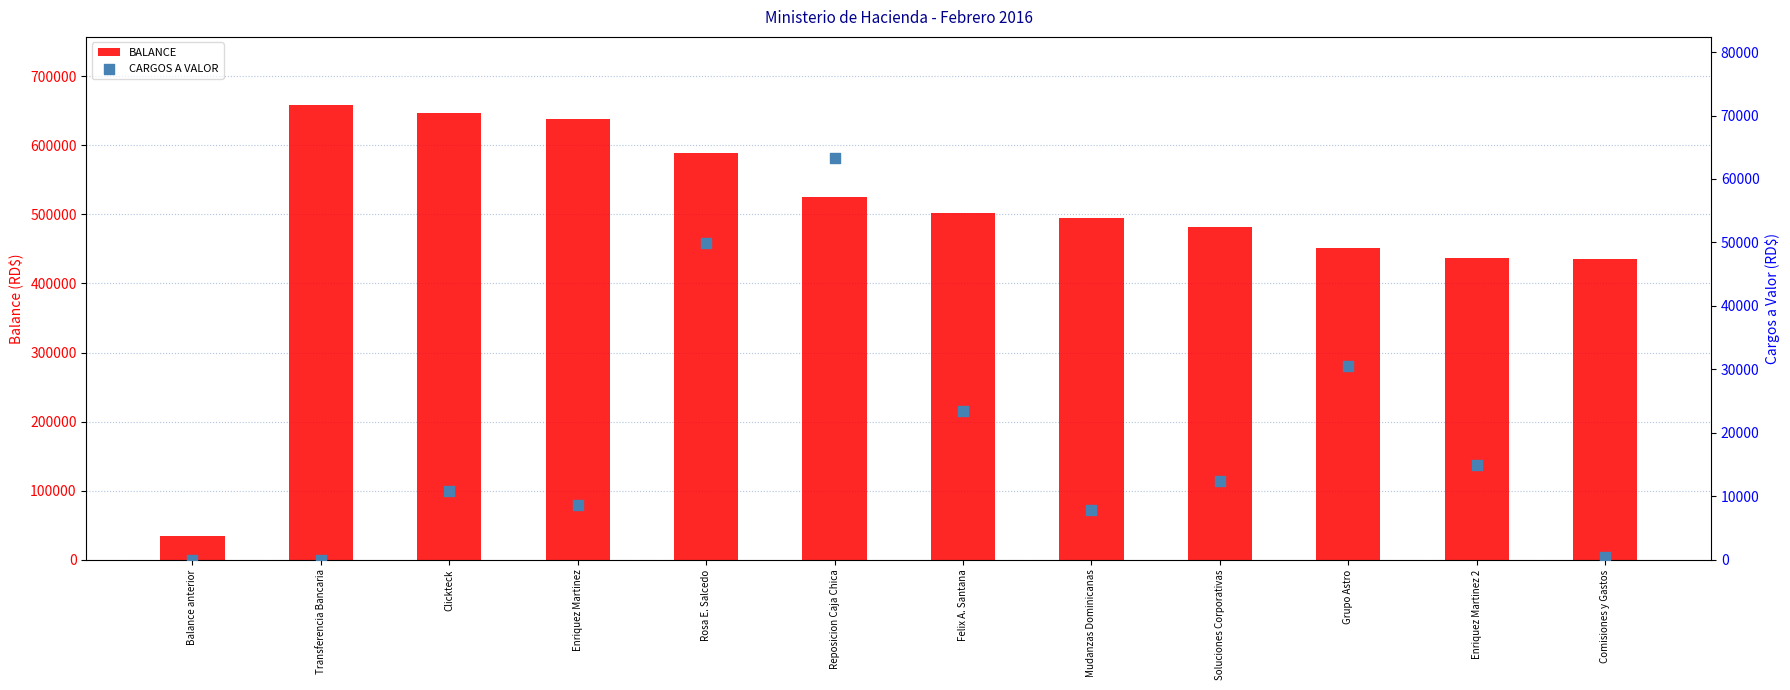

What are all the series names shown in the legend?

BALANCE, CARGOS A VALOR